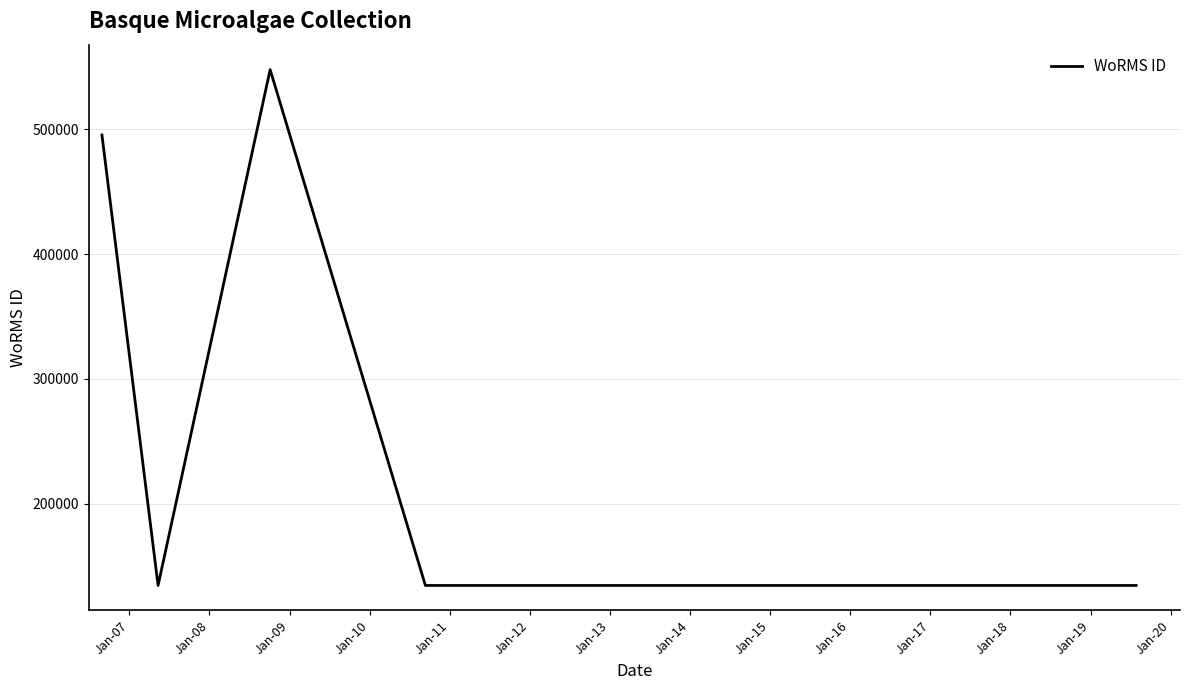

What is the value of the 7th point from the left?

134529